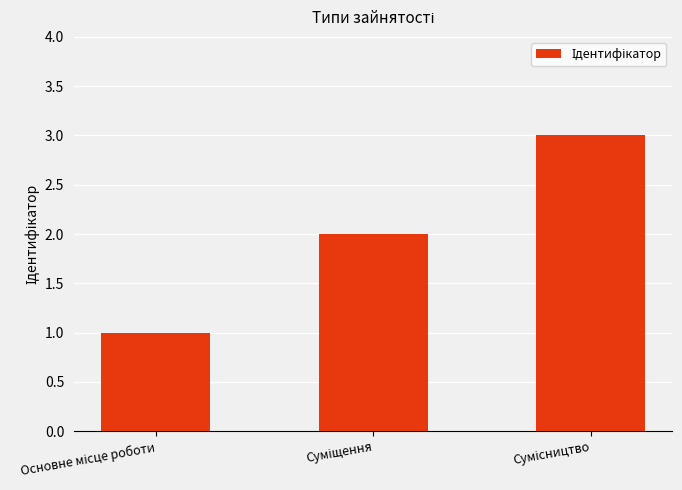

What is the greatest value displayed?

3